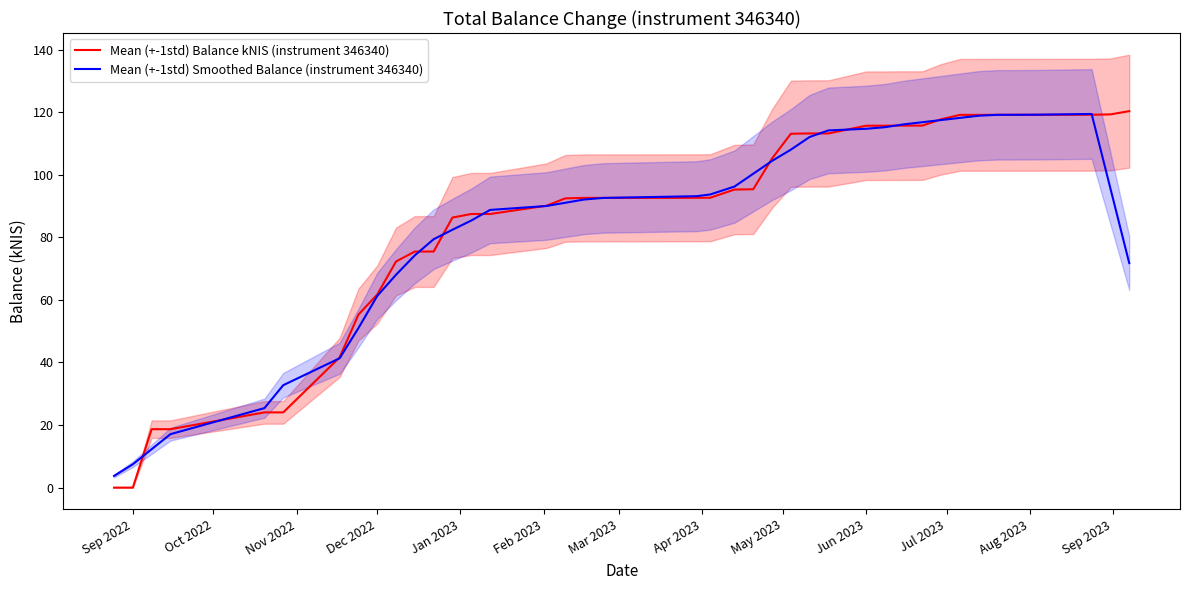

How many lines are shown in the chart?

2